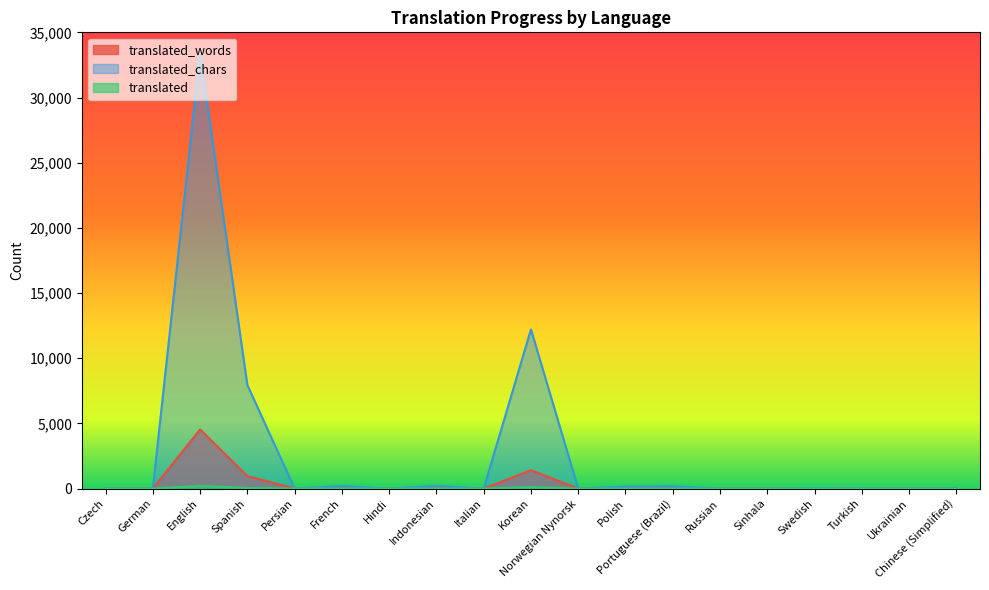

Reading left to right, what are all the values shown in this chart?

translated_words: 0	0	4536	964	0	19	0	21	0	1409	0	13	17	0	0	4	2	0	2
translated_chars: 0	0	33384	7948	0	190	0	201	0	12212	0	147	174	0	0	36	20	0	20
translated: 0	0	208	45	0	5	0	5	0	114	0	2	3	0	0	3	1	0	1